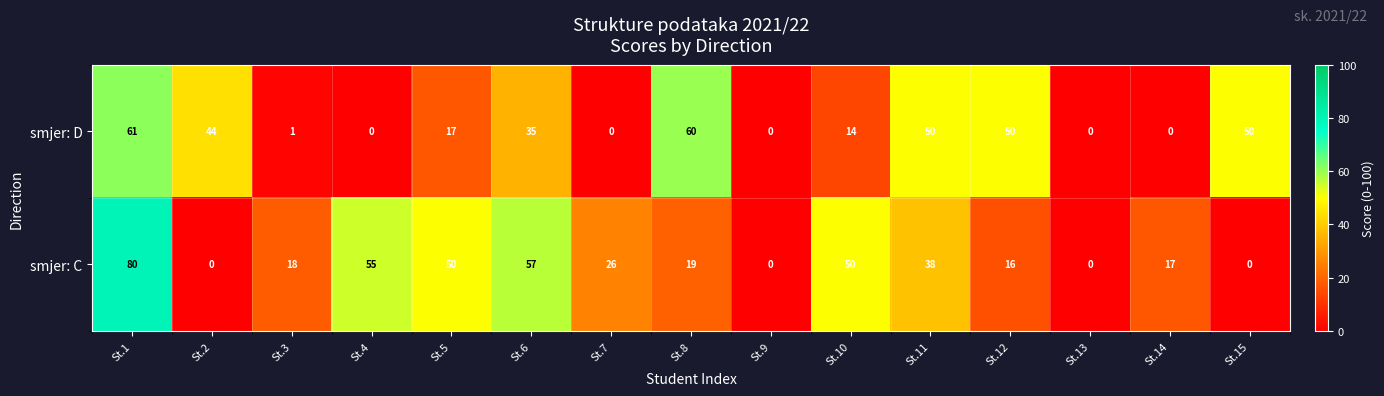

What is the greatest value displayed?

80